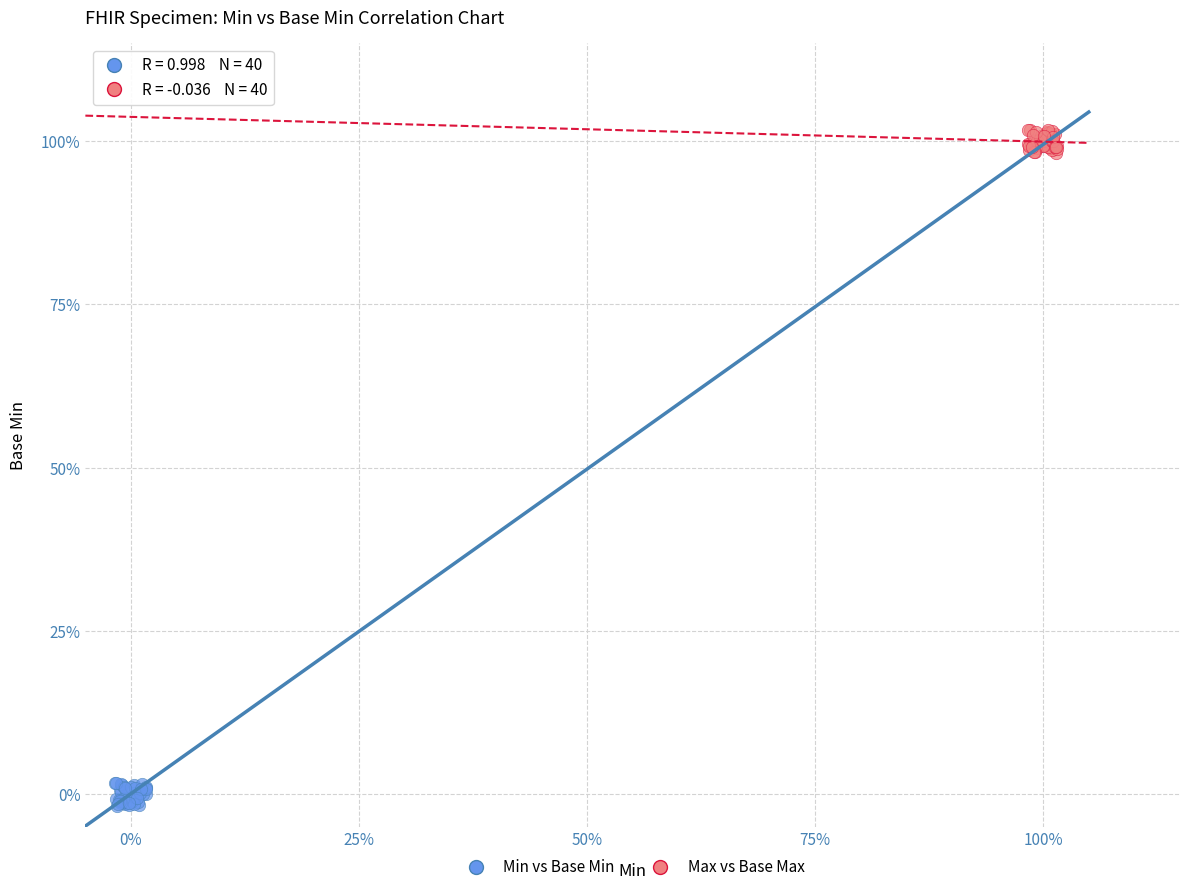

What are all the series names shown in the legend?

Min vs Base Min, Max vs Base Max